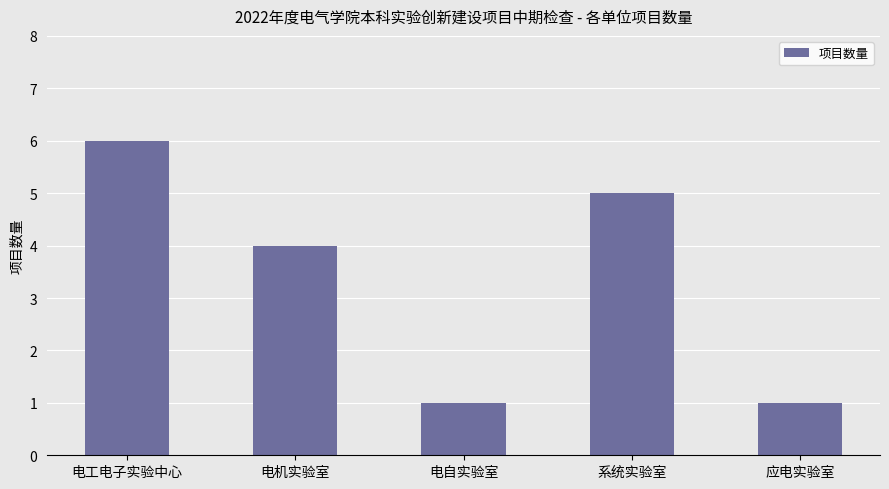

The value at 电自实验室 is 1. True or false?

True